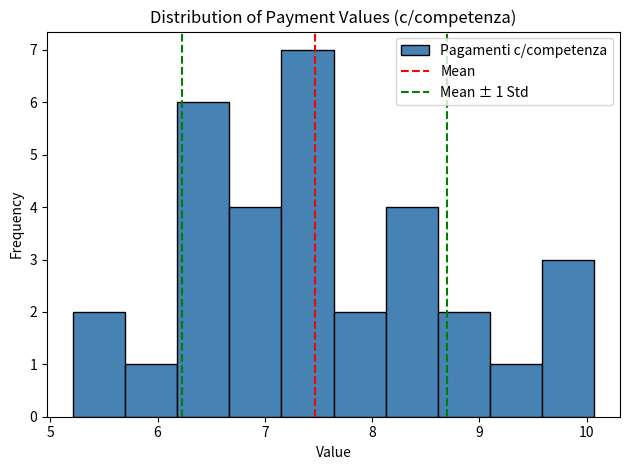

Which range on the x-axis has the tallest bar?

7.2 to 7.6